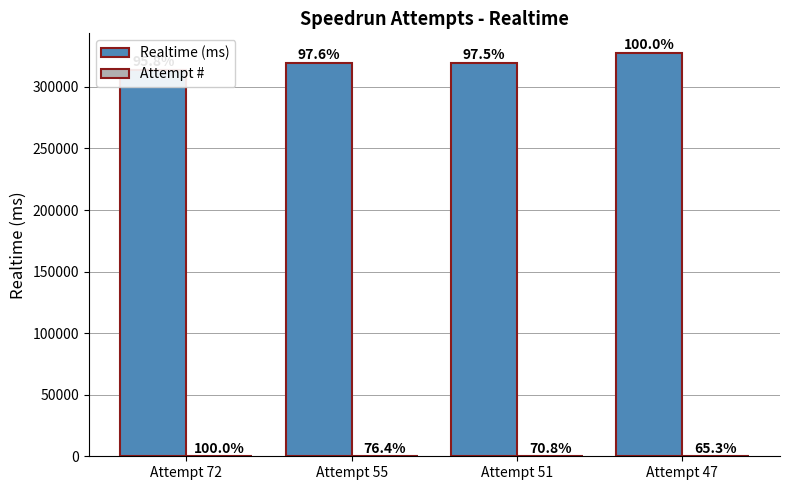

What is the value of the Realtime (ms) bar at the 1st from the left?

313394